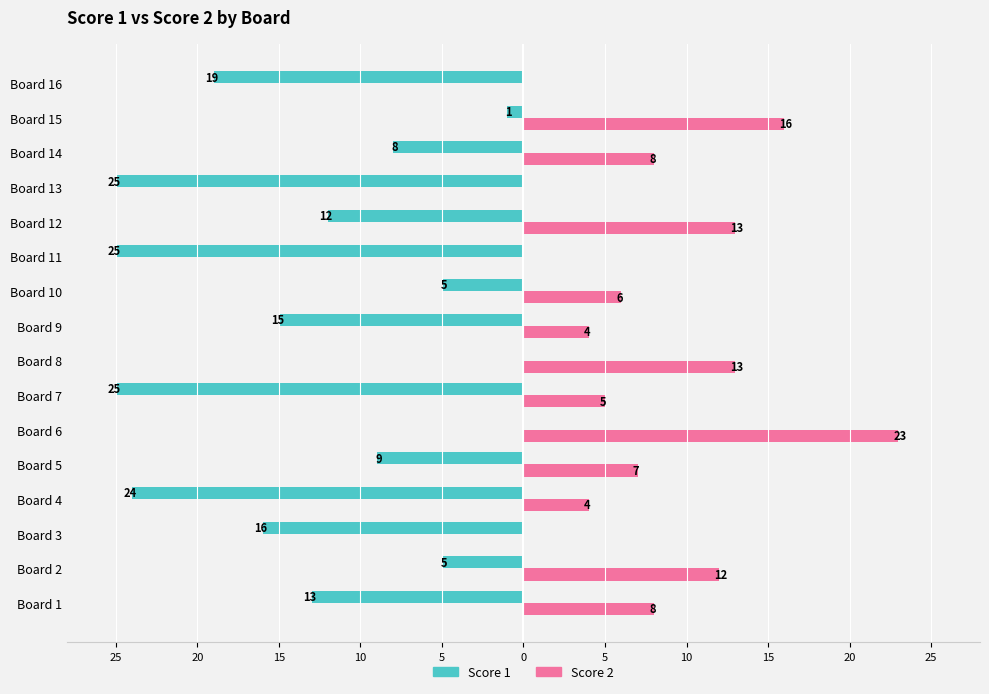

Reading left to right, transcribe all the data shown in this chart.

Score 1: -13	-5	-16	-24	-9	0	-25	0	-15	-5	-25	-12	-25	-8	-1	-19
Score 2: 8	12	0	4	7	23	5	13	4	6	0	13	0	8	16	0